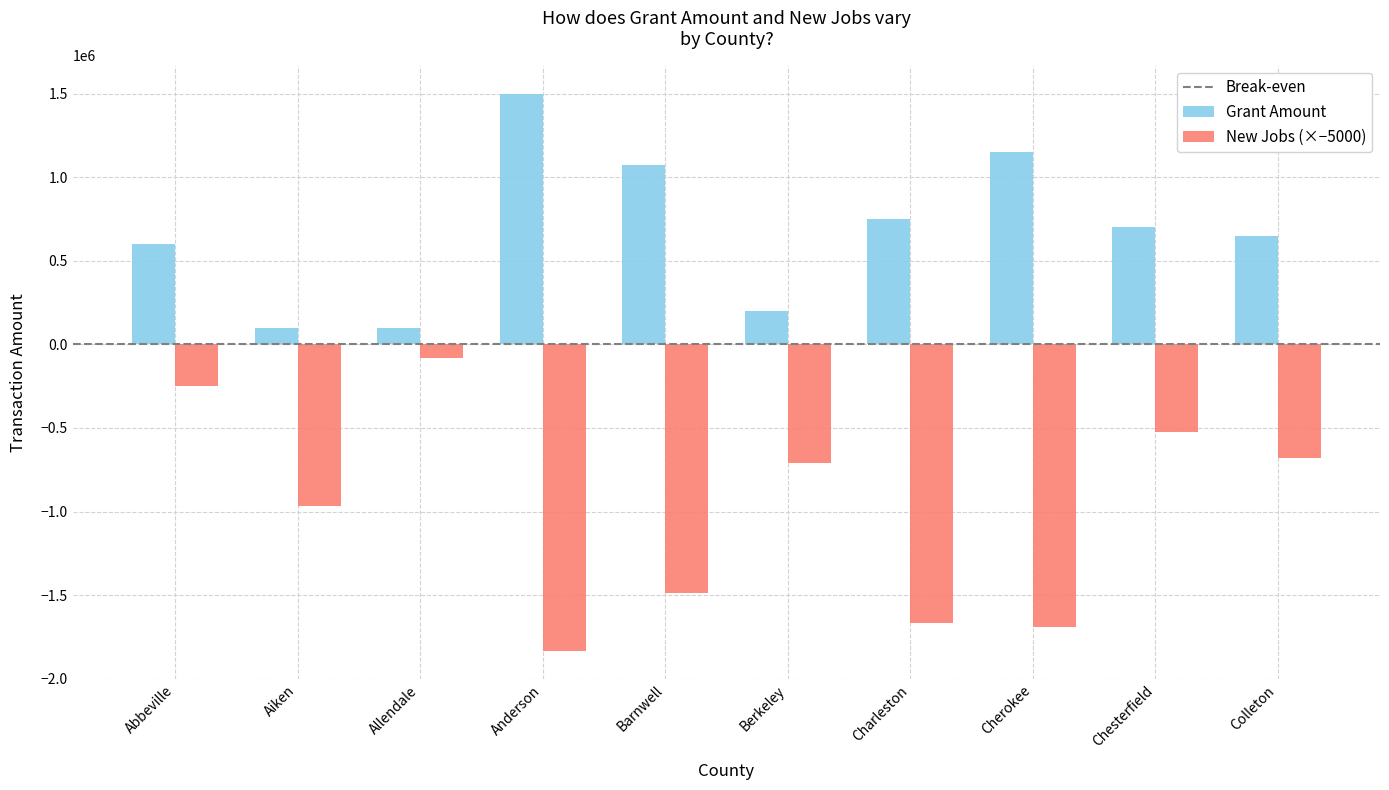

Which series has the largest range (max minus min)?

New Jobs (×−5000)